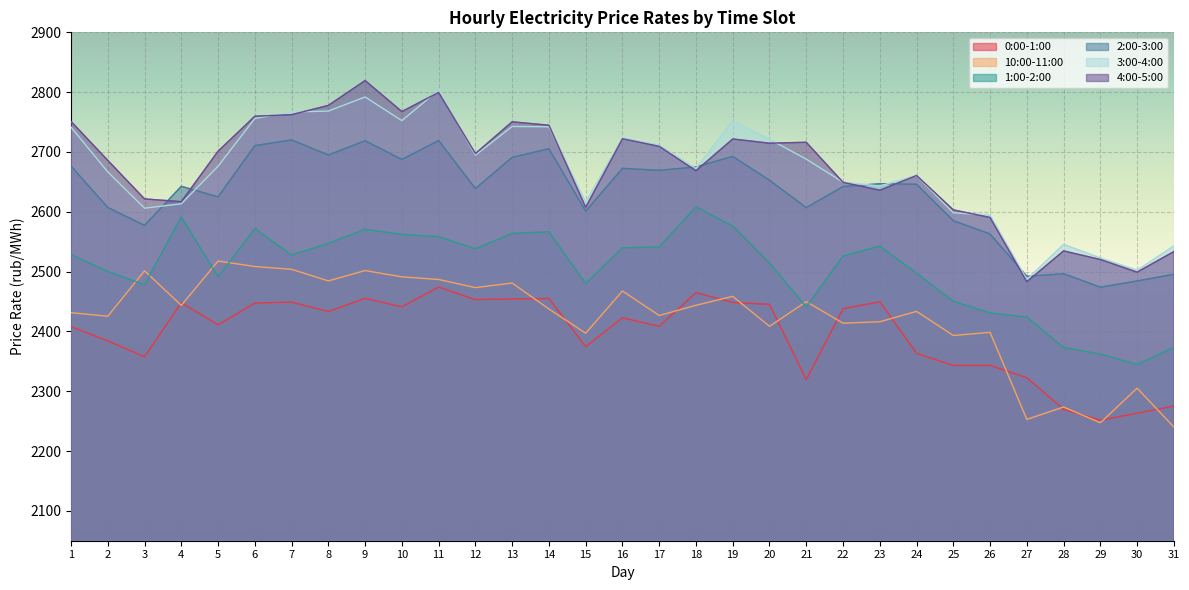

The 2:00-3:00 series shows 2694.9 at 8. True or false?

True